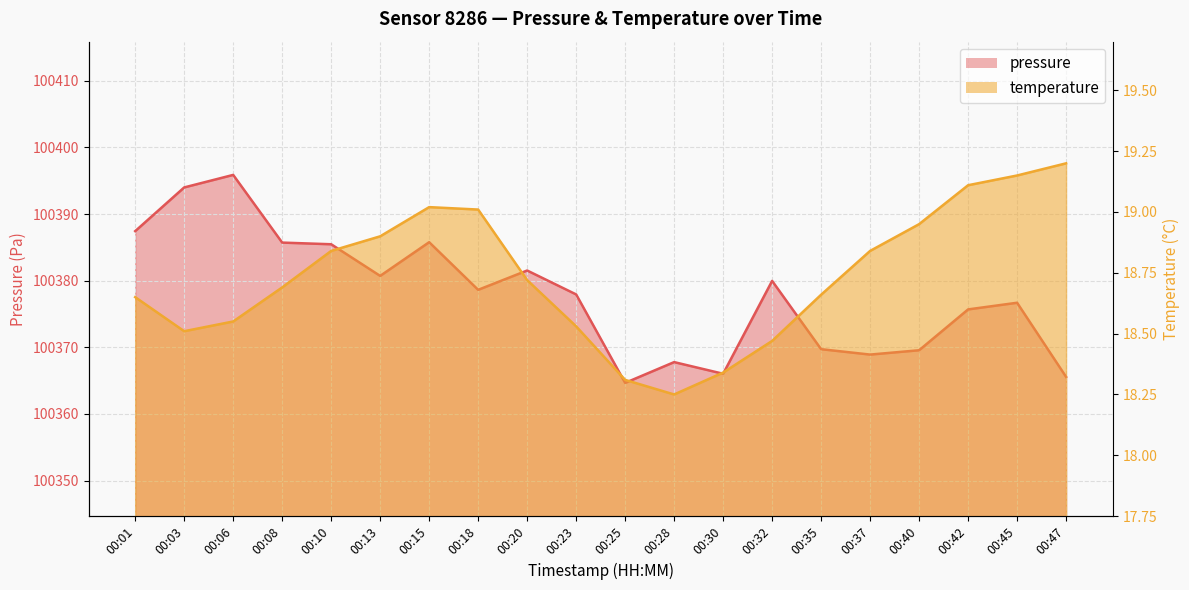

What is the difference between the second highest and second lowest values in the temperature series?

0.8